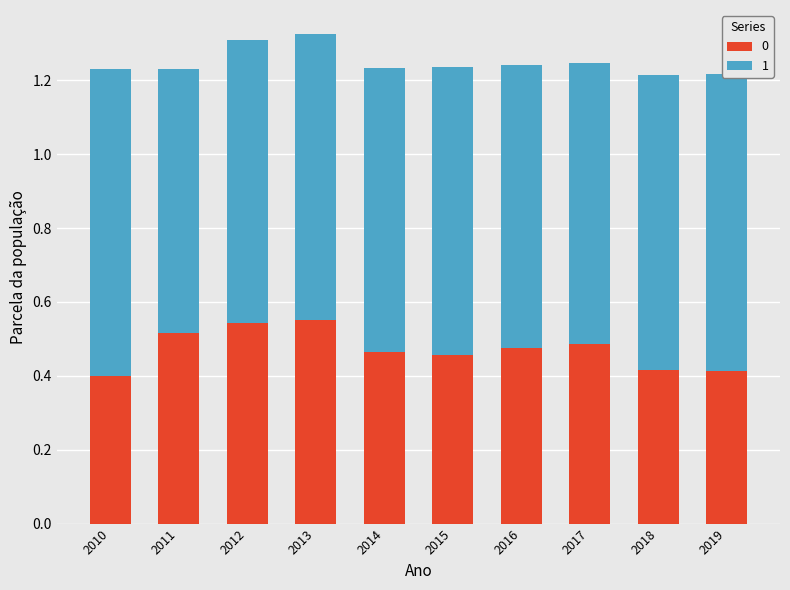

At how many categories does at least one series exceed 0?

10